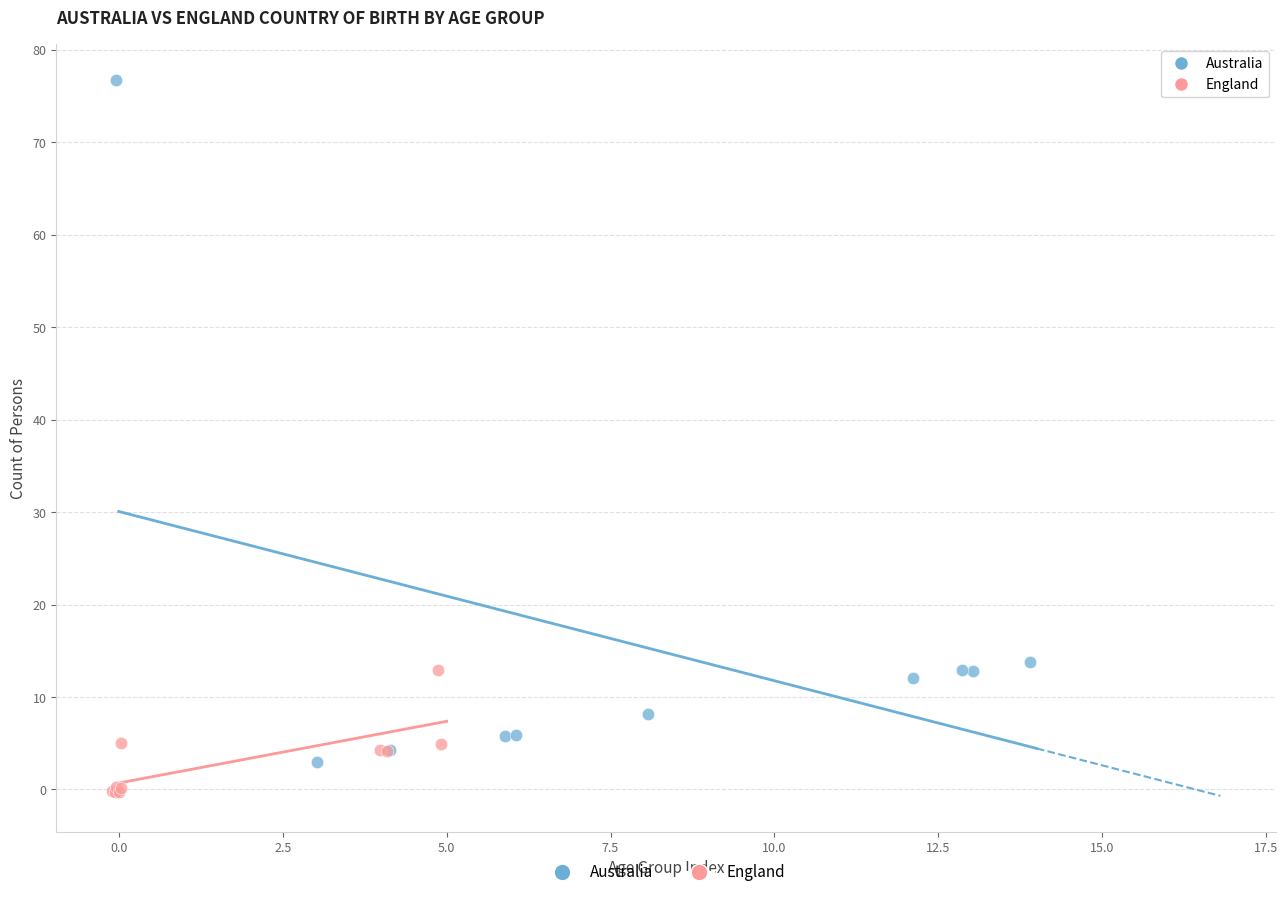

Which series contains the lowest Y value?

England